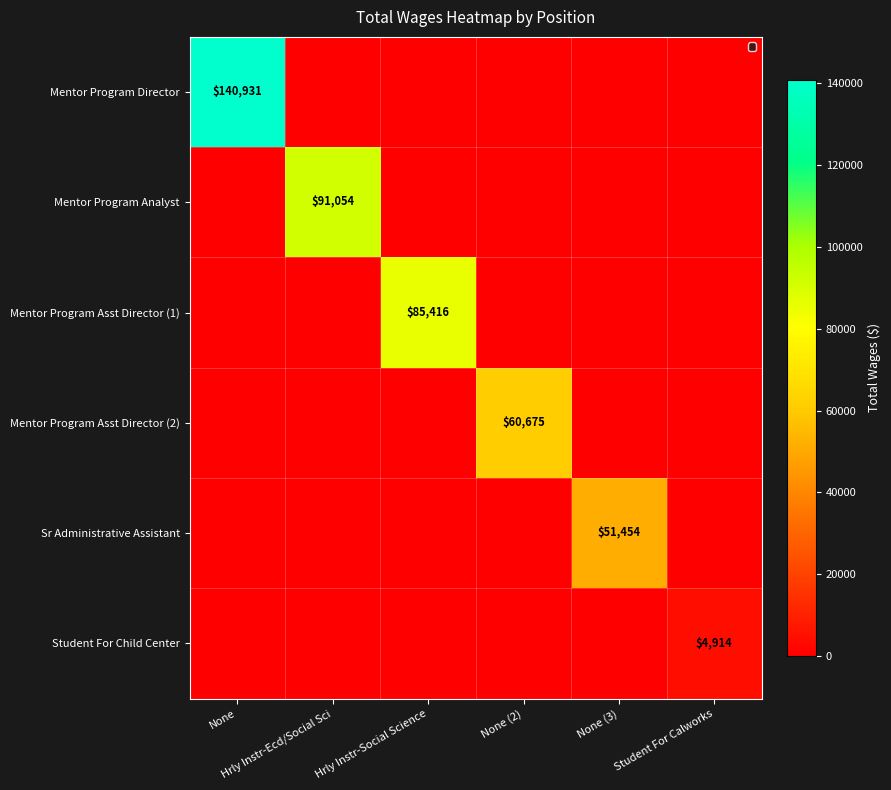

Is the value of Mentor Program Analyst at None greater than the value of Mentor Program Asst Director (1) at Student For Calworks?

No